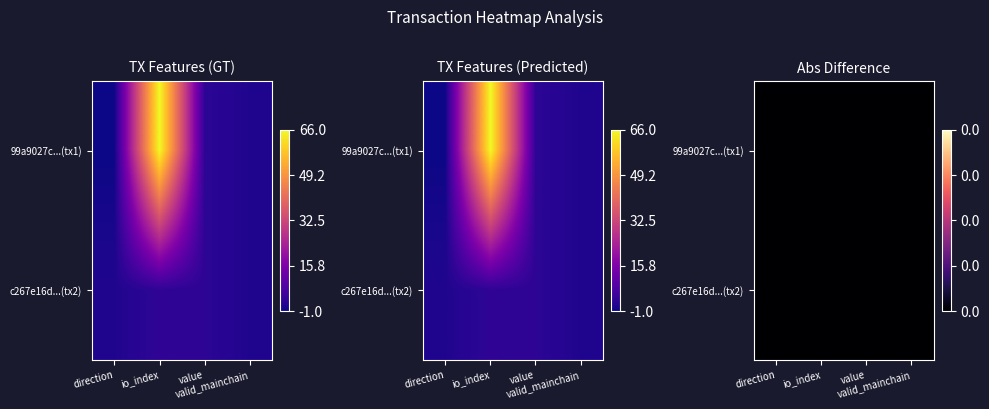

At how many categories does at least one series exceed 0?

4